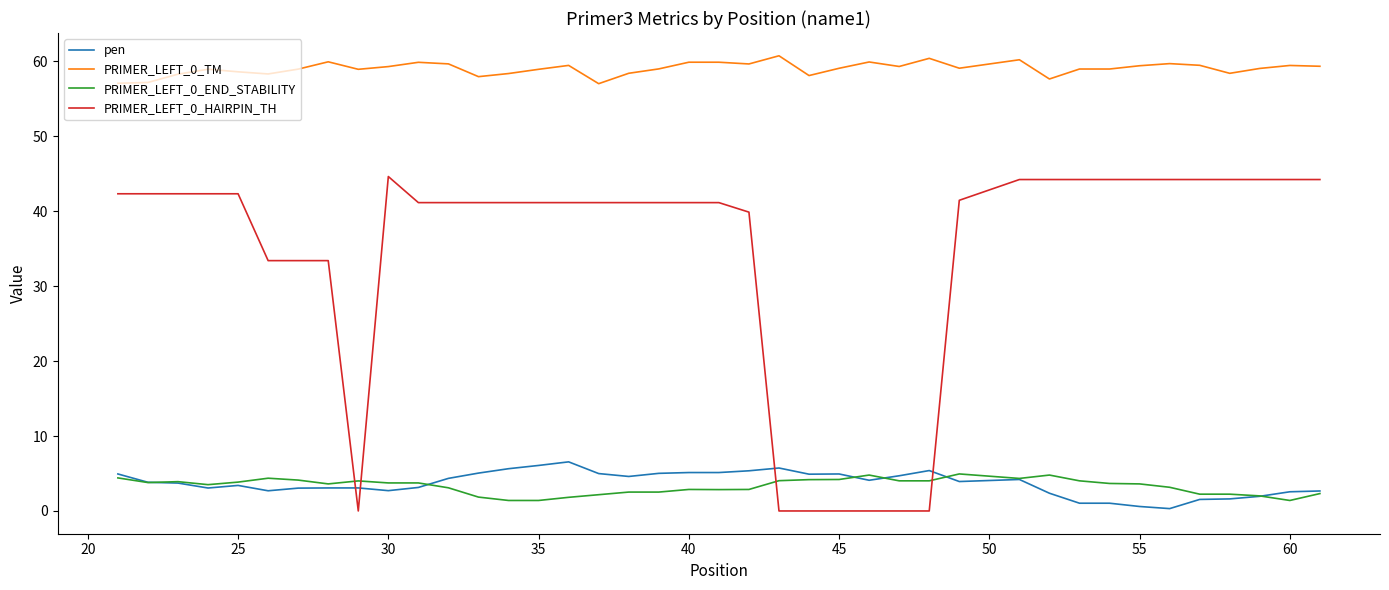

At how many categories does at least one series exceed 7?

40